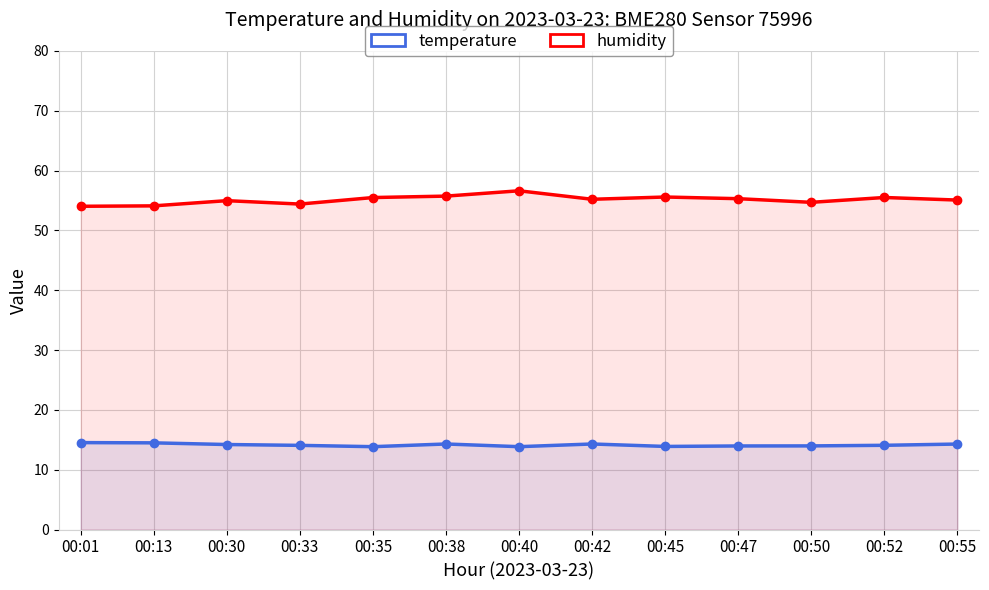

Reading left to right, transcribe all the data shown in this chart.

temperature: 14.5	14.5	14.2	14.1	13.8	14.3	13.8	14.3	13.9	14.0	14.0	14.1	14.3
humidity: 54.0	54.1	55.0	54.4	55.5	55.7	56.6	55.2	55.6	55.3	54.7	55.5	55.1